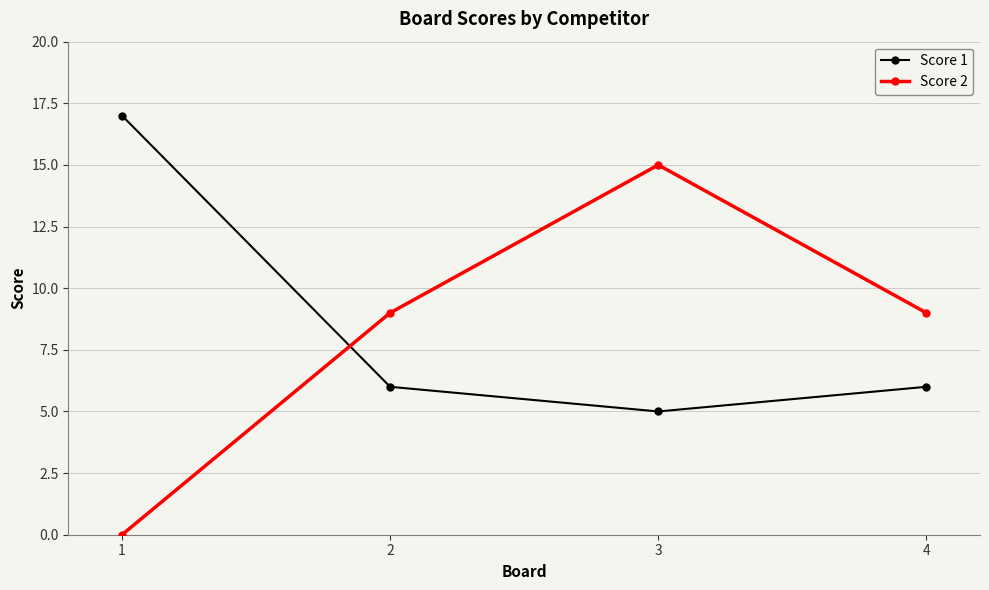

What is the value of the Score 1 point at the 1st from the left?

17